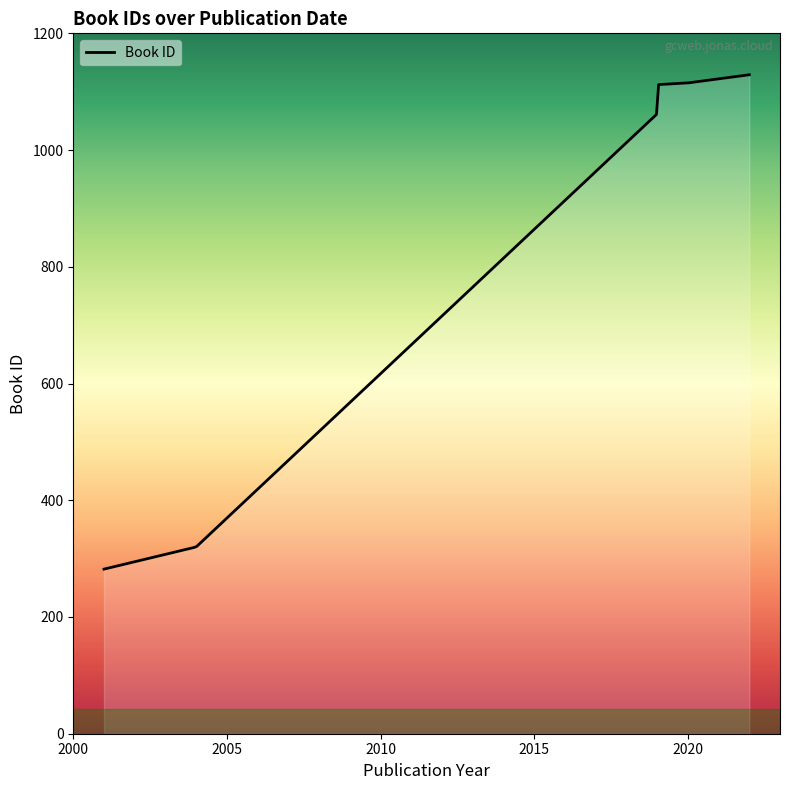

What is the difference between the maximum and minimum values?

847.0